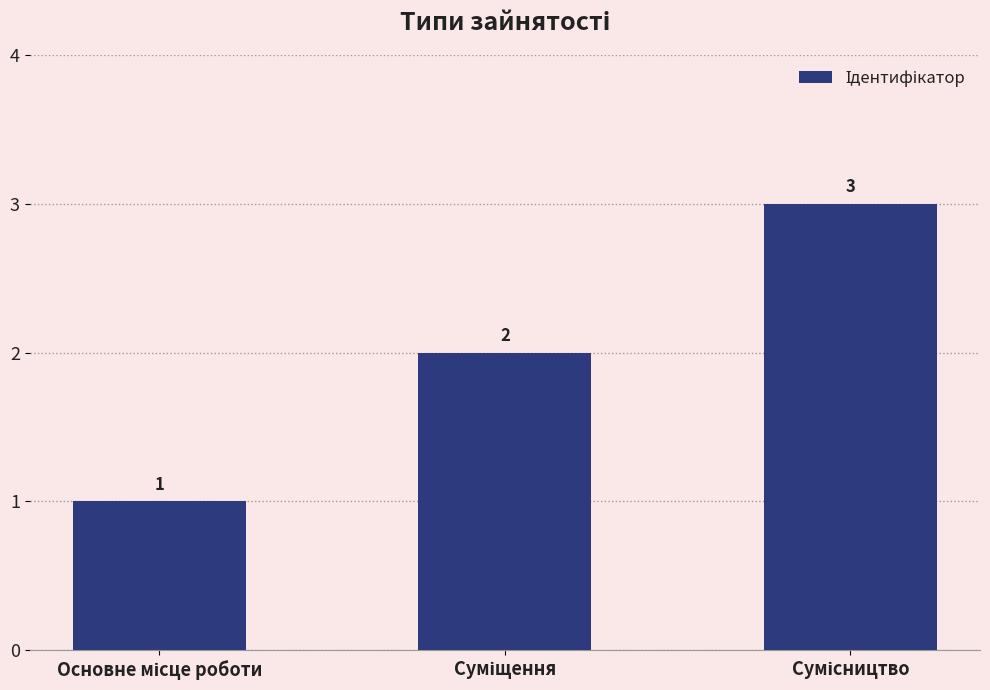

How many data points are less than 2?

1